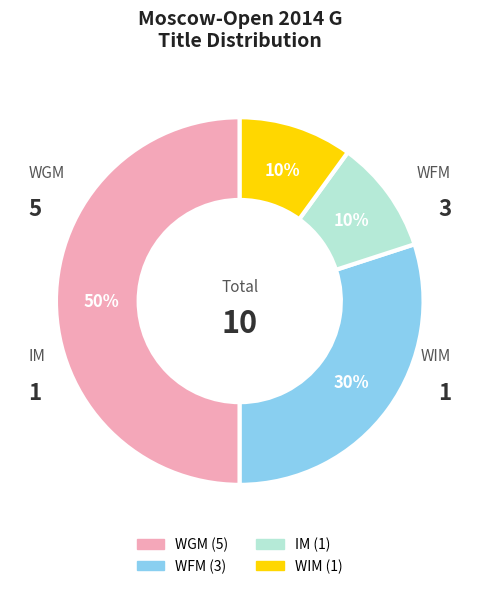

Do WGM and WFM together represent more than half of the pie?

Yes